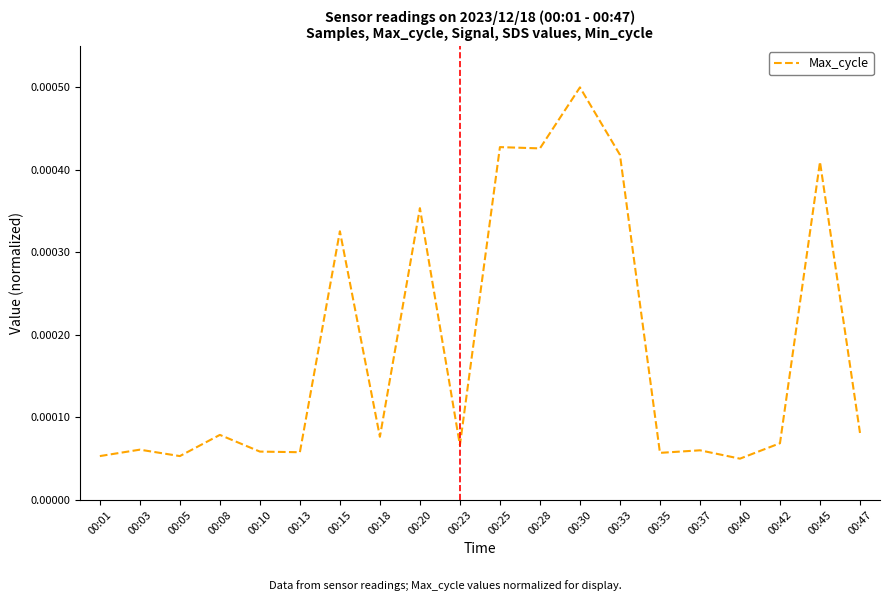

True or false: there are more than 2 points higher than both neighbors.

True